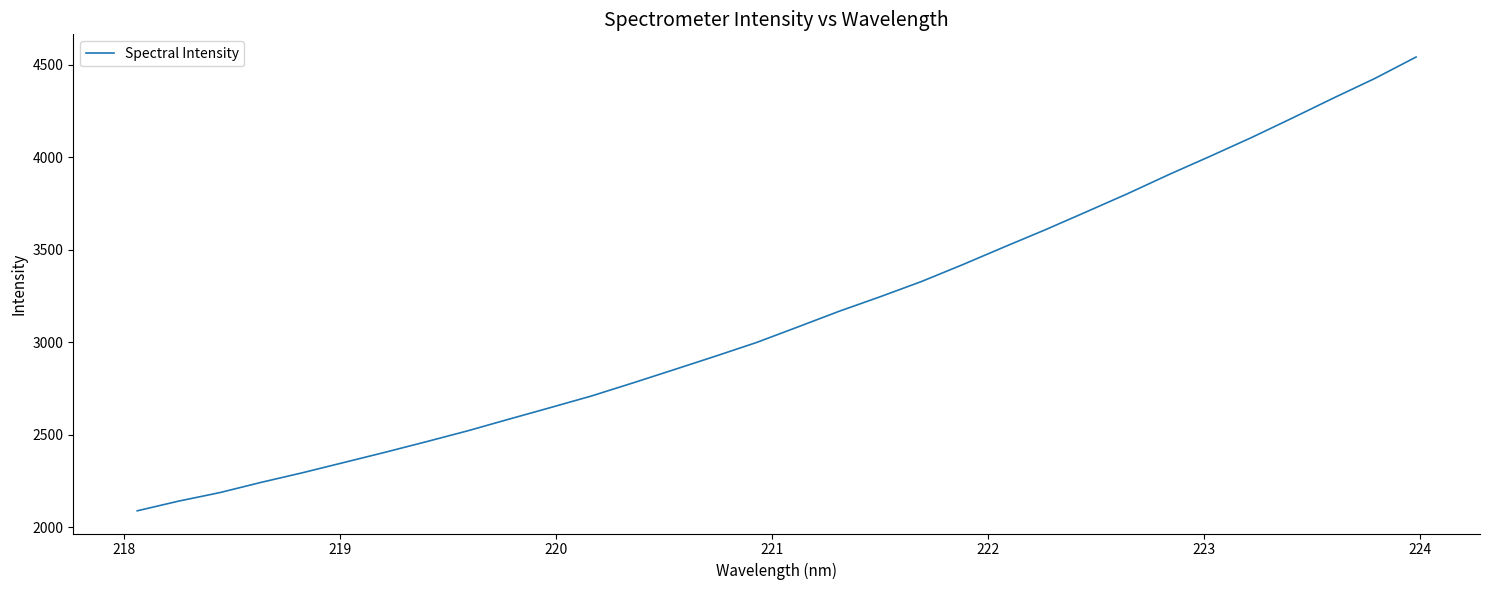

What is the greatest value displayed?

4541.1